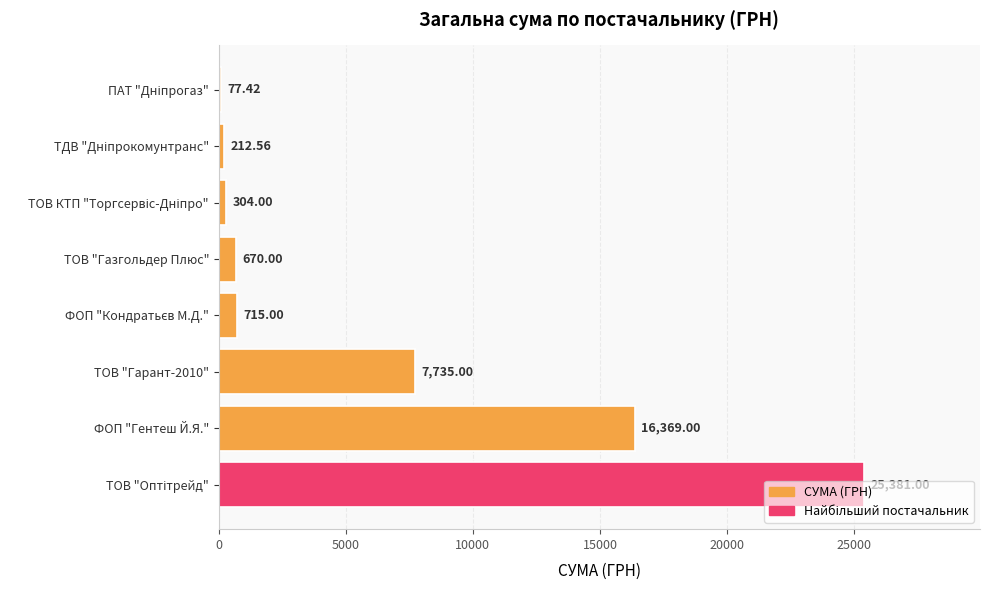

Where is the data nearest to the value 12729?

ФОП "Гентеш Й.Я."